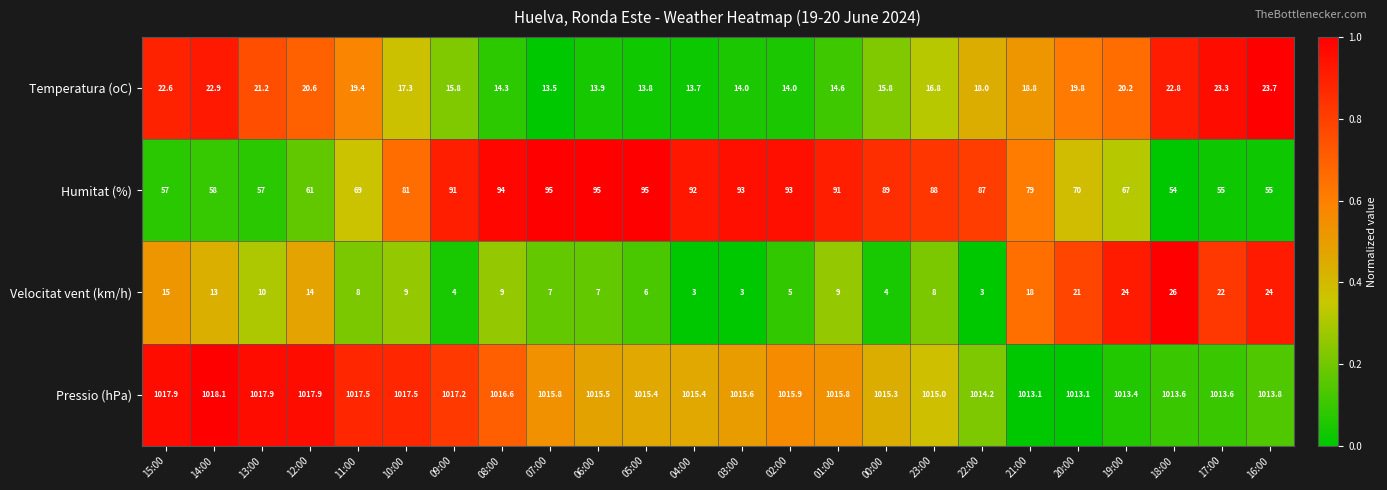

At which label does Humitat (%) first exceed 87?

09:00